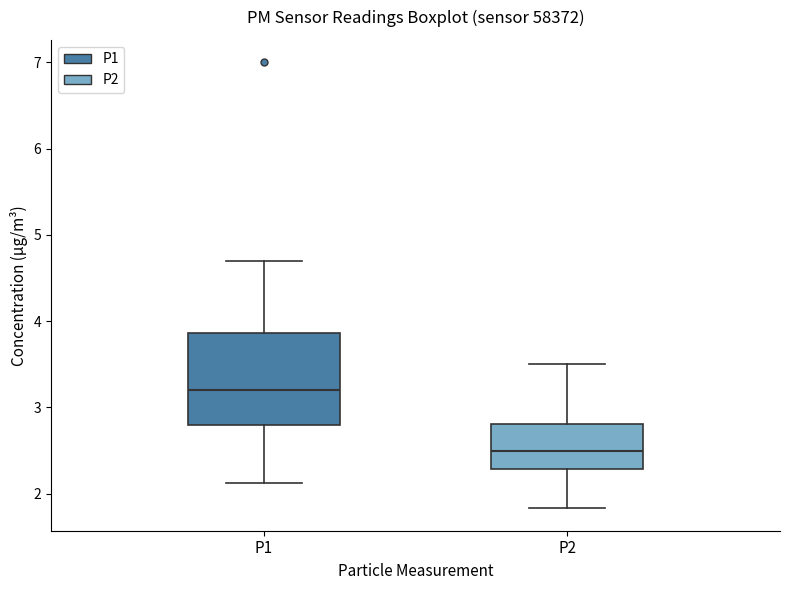

Comparing the boxes themselves (not the whiskers), which one is the tallest?

P1